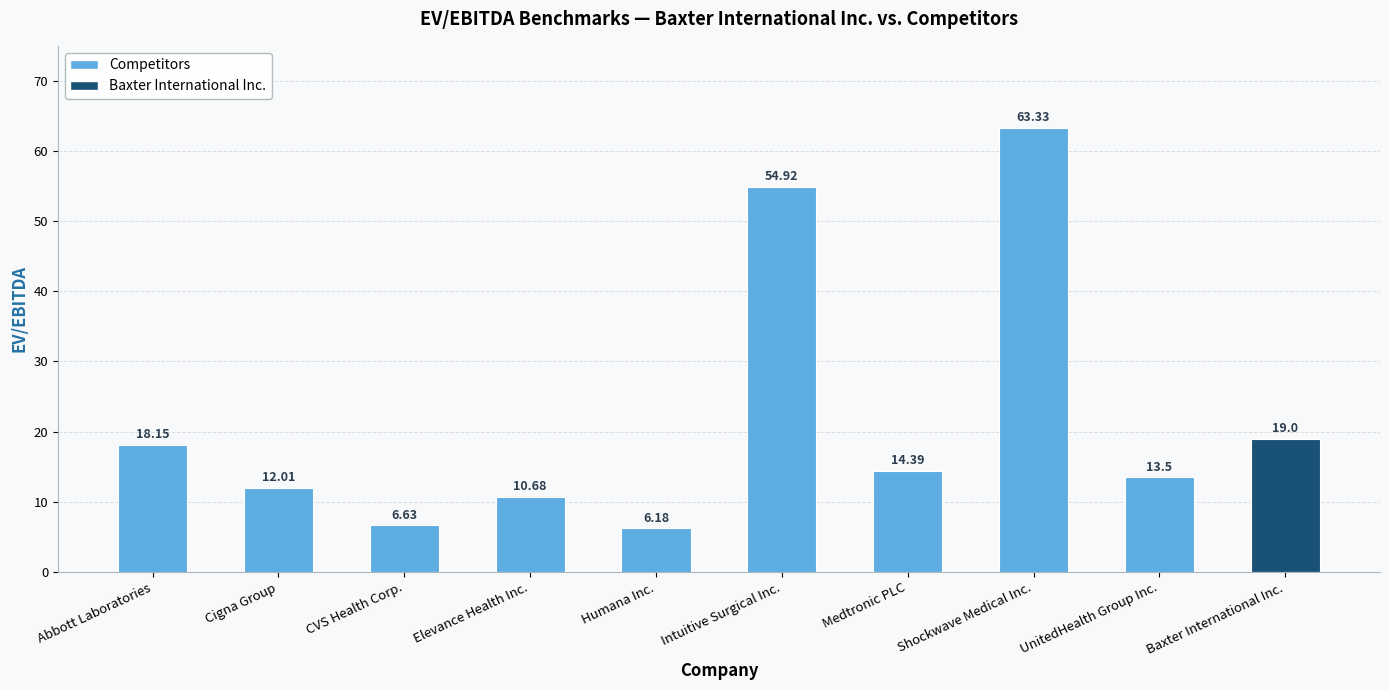

At which label is the value closest to 34?

Baxter International Inc.